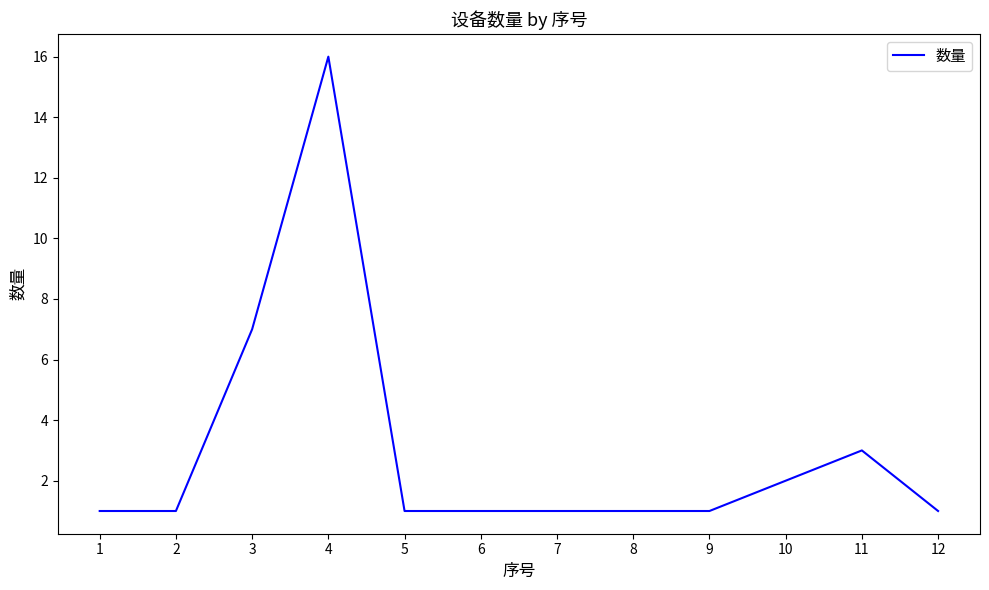

What is the maximum value shown in the chart?

16